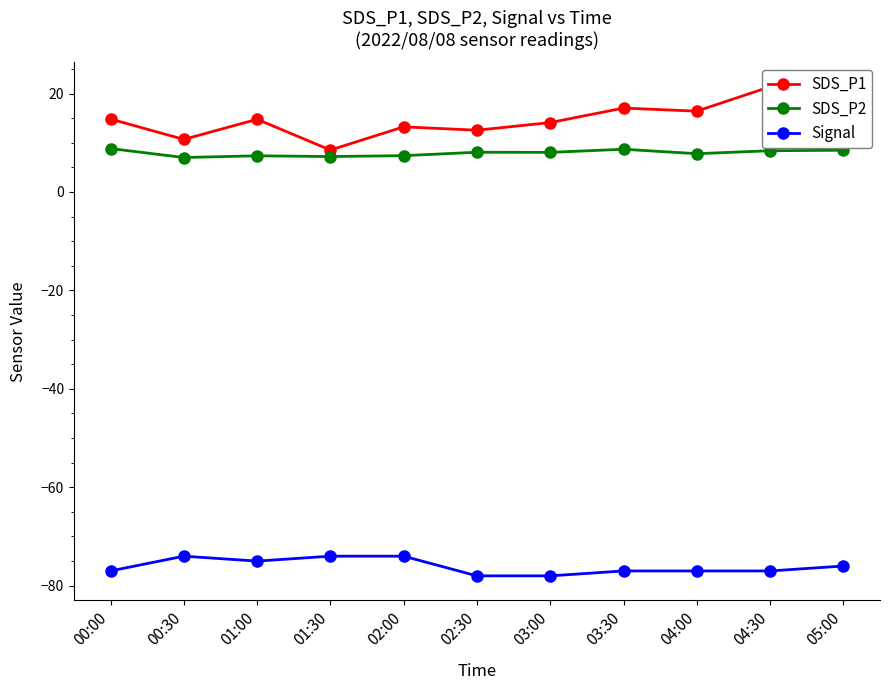

What is the value of the SDS_P2 point at the 8th from the left?

8.7